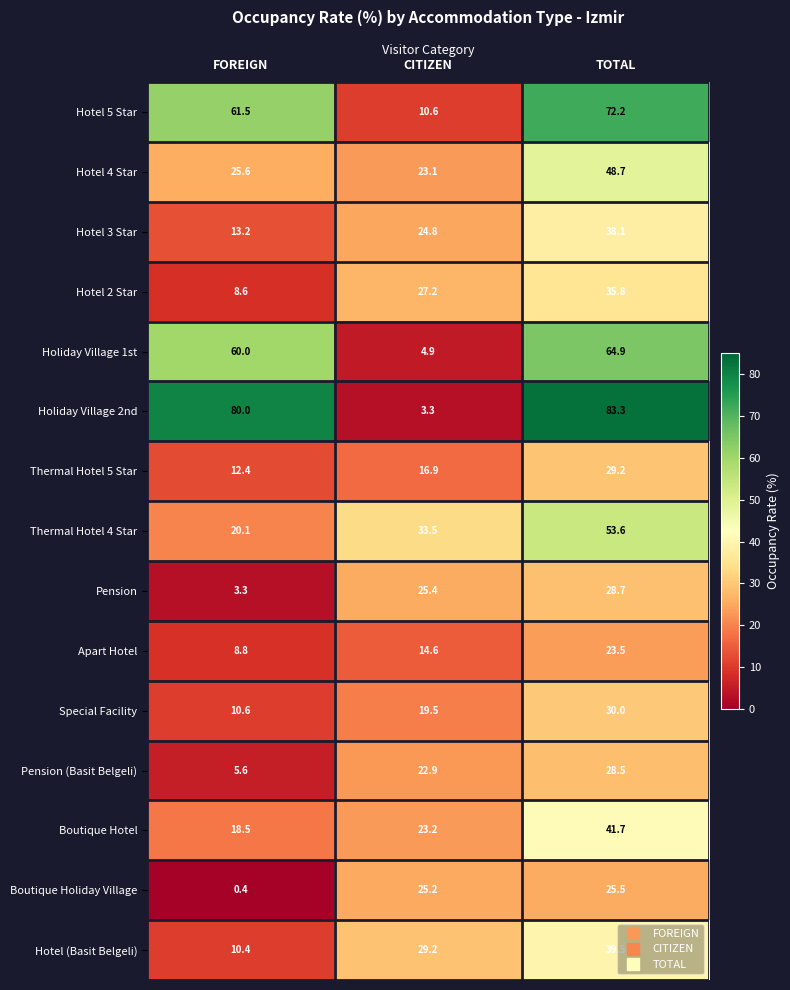

At which label does Boutique Holiday Village first exceed 25?

CITIZEN